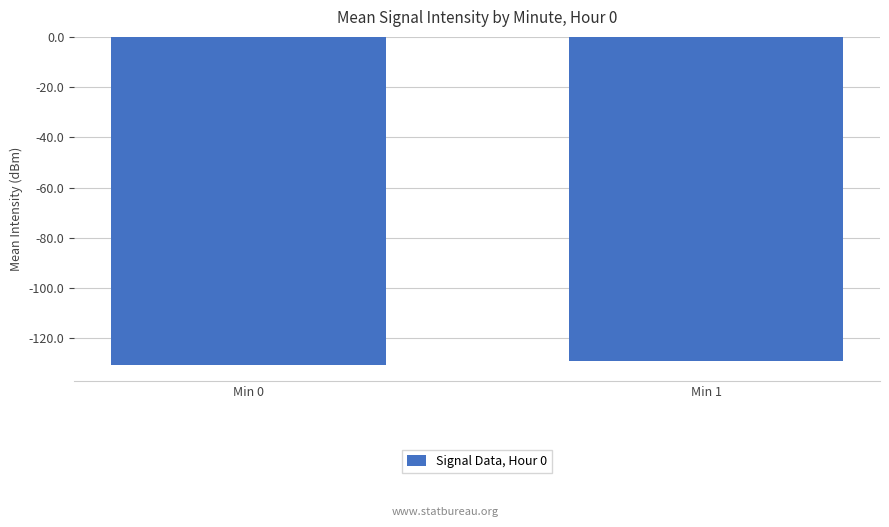

What is the smallest value displayed?

-130.6